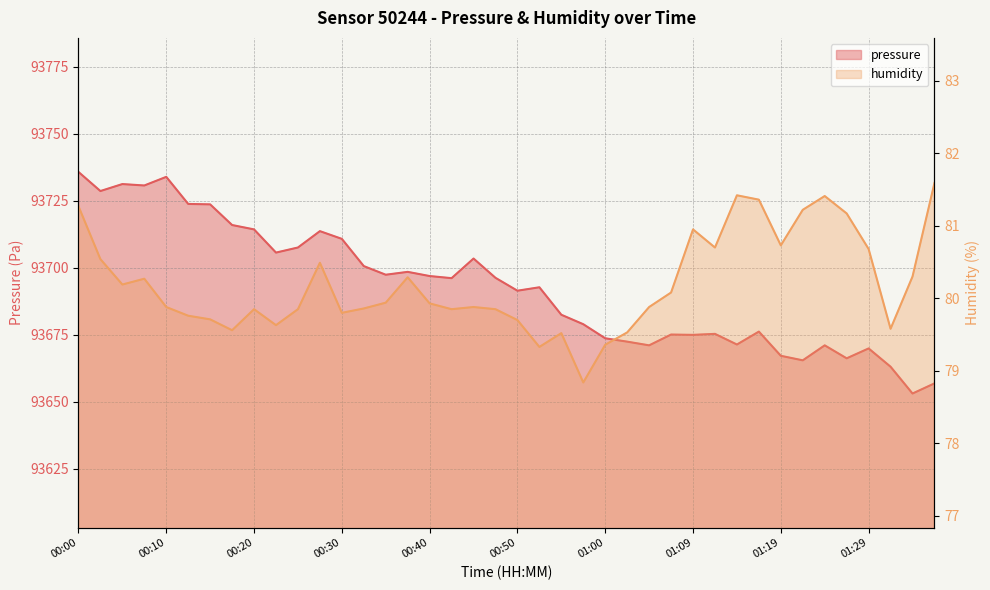

List the labels in order of pressure value, largest first.

00:00, 00:10, 00:05, 00:07, 00:02, 00:12, 00:15, 00:17, 00:20, 00:27, 00:30, 00:25, 00:22, 00:45, 00:32, 00:37, 00:35, 00:40, 00:47, 00:42, 00:52, 00:50, 00:55, 00:57, 01:17, 01:12, 01:07, 01:09, 01:00, 01:02, 01:14, 01:05, 01:24, 01:29, 01:19, 01:27, 01:22, 01:32, 01:37, 01:34